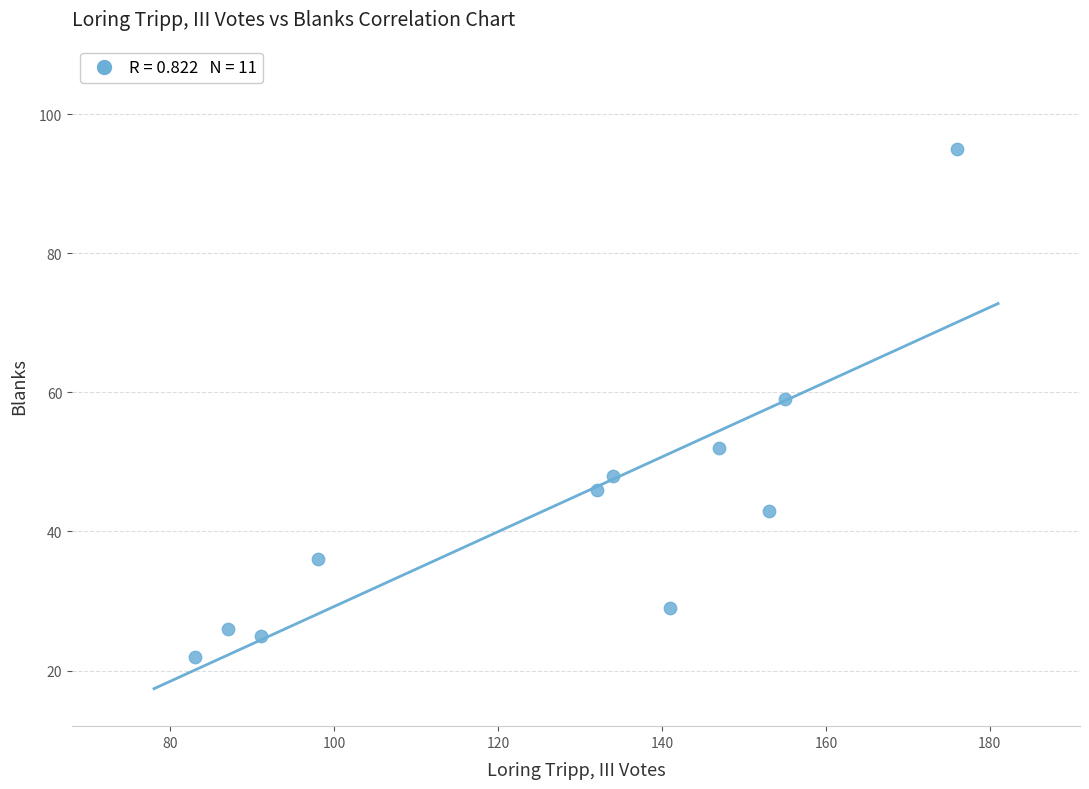

What Y value in the scatter plot is closest to 58?

59